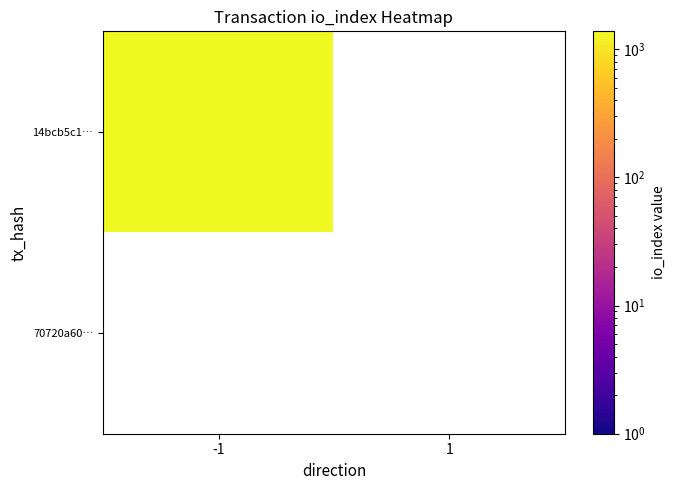

Rank the series by their average value, from highest to lowest.

14bcb5c1f63cd369ac60b2d97e46040812e9d6e, 70720a60a553cd3e84bb1fa843ea26446c61b42